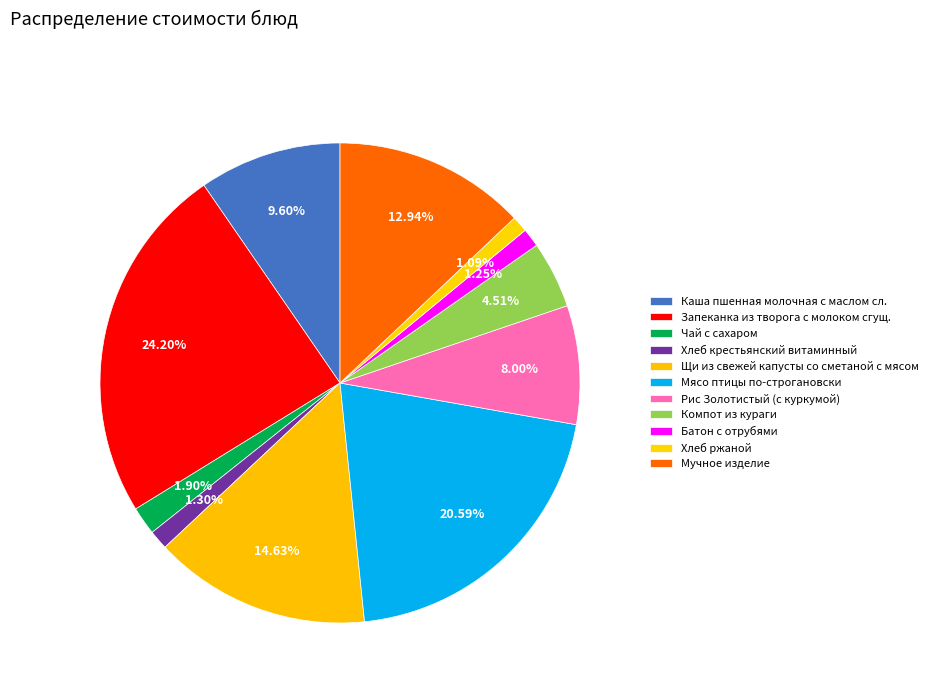

Between Каша пшенная молочная с маслом сл. and Хлеб крестьянский витаминный, which is larger?

Каша пшенная молочная с маслом сл.